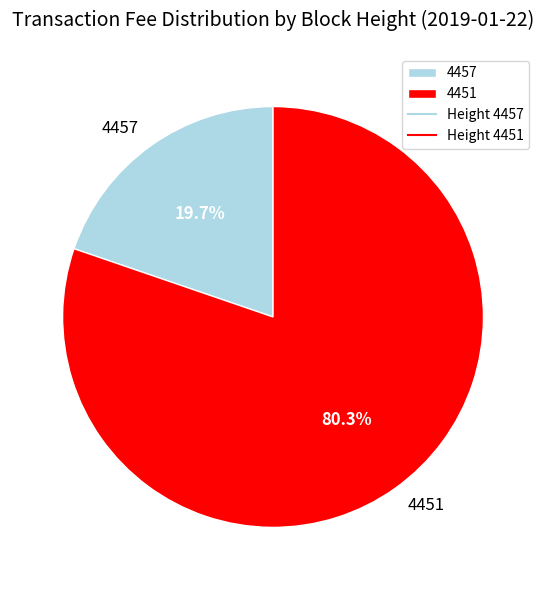

To the nearest percent, what percentage of the pie is 4451?

80%